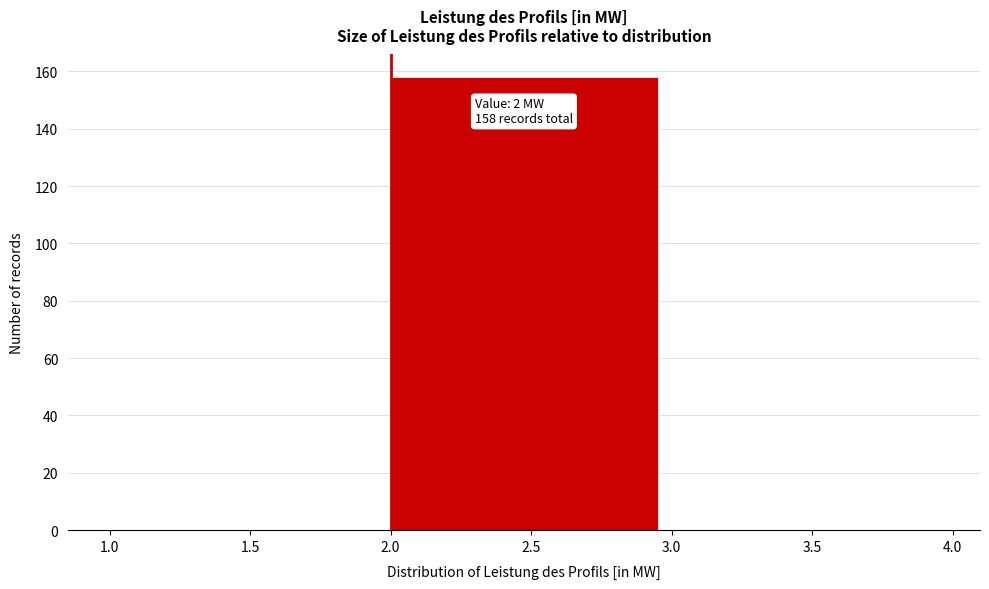

Which range on the x-axis has the tallest bar?

2.0 to 3.0